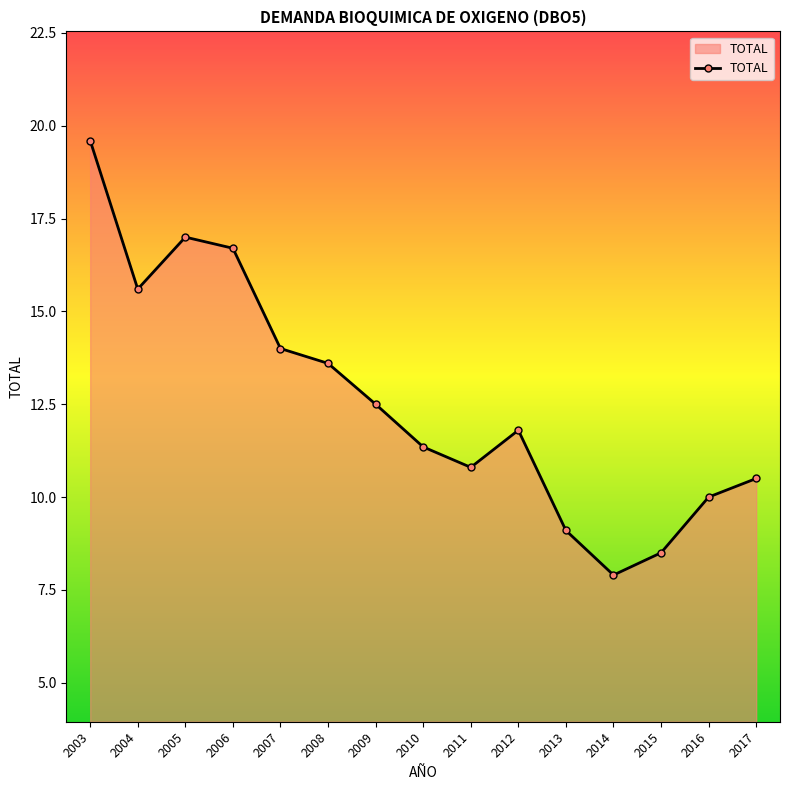

The chart shows a value of 13.0 at 2015. True or false?

False